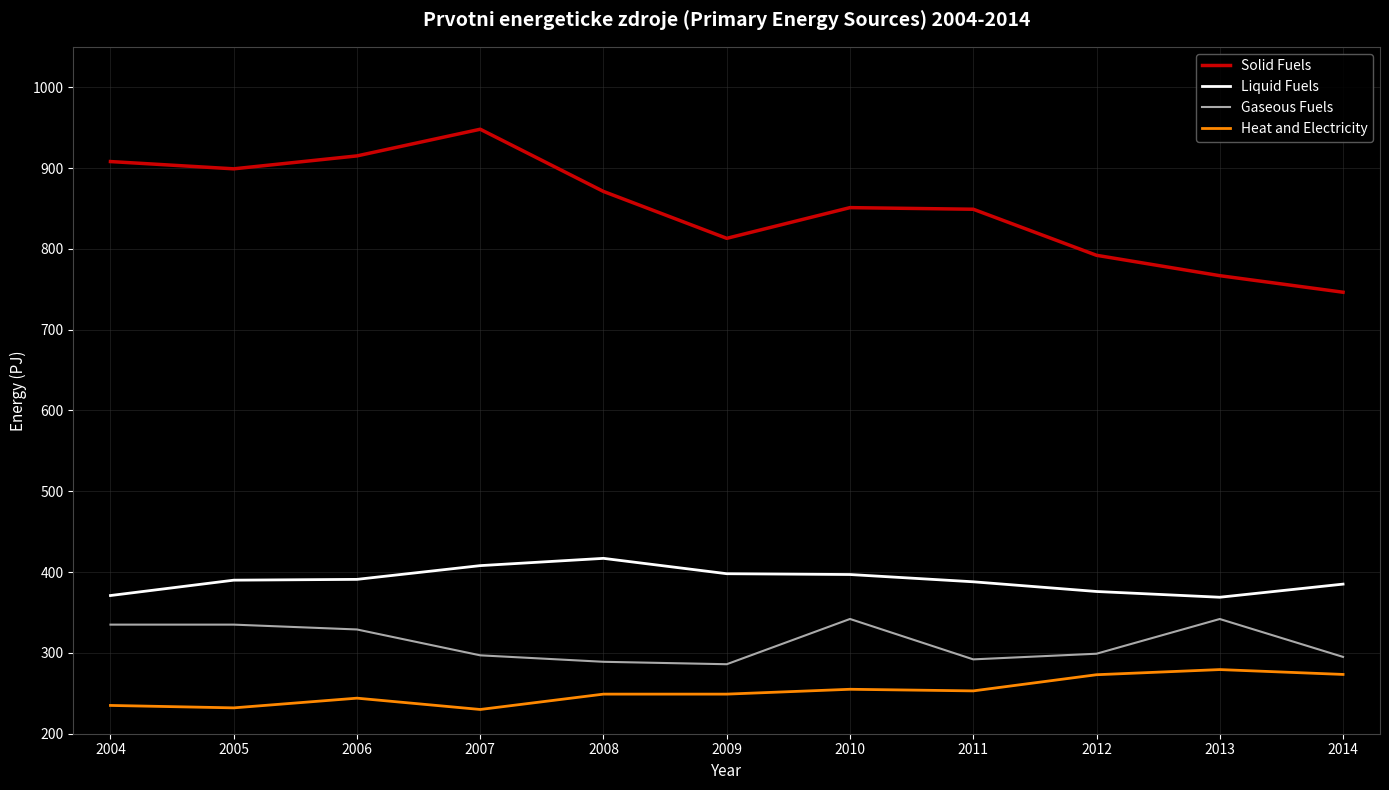

True or false: Liquid Fuels and Heat and Electricity intersect in this chart.

False